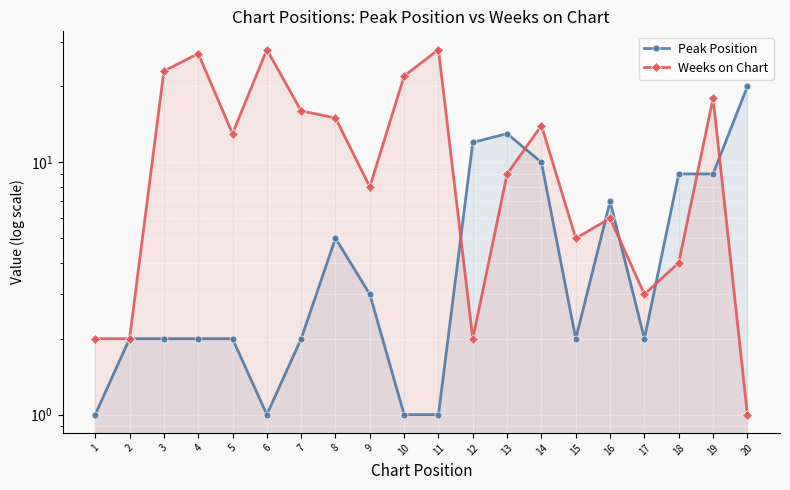

Rank the series at 15 from highest to lowest value.

Weeks on Chart, Peak Position